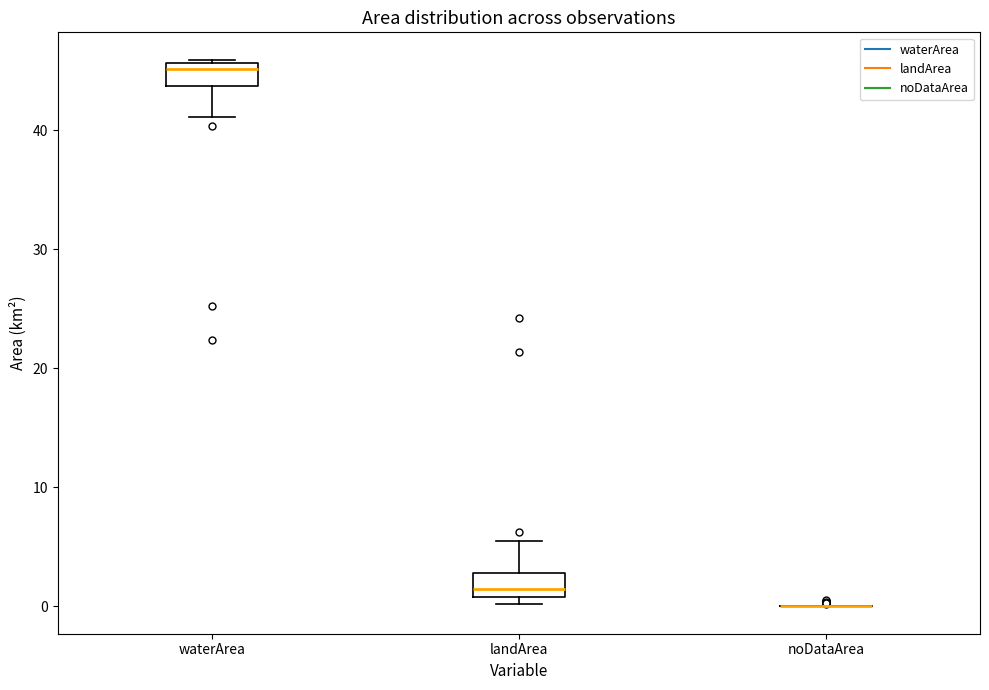

Reading left to right, read every box against the y-axis: the position of its median line, the range the box covers, and the ends of its whiskers. The values are not printed on the chart, so give them approximately, as read against the axis.

waterArea: median 45, box 44 to 46, whiskers 41 to 46 (just above the box's upper edge)
landArea: median 1 (just above the box's lower edge), box 1 to 3, whiskers 0 to 6
noDataArea: box collapsed to a line at 0, whiskers 0 to 0